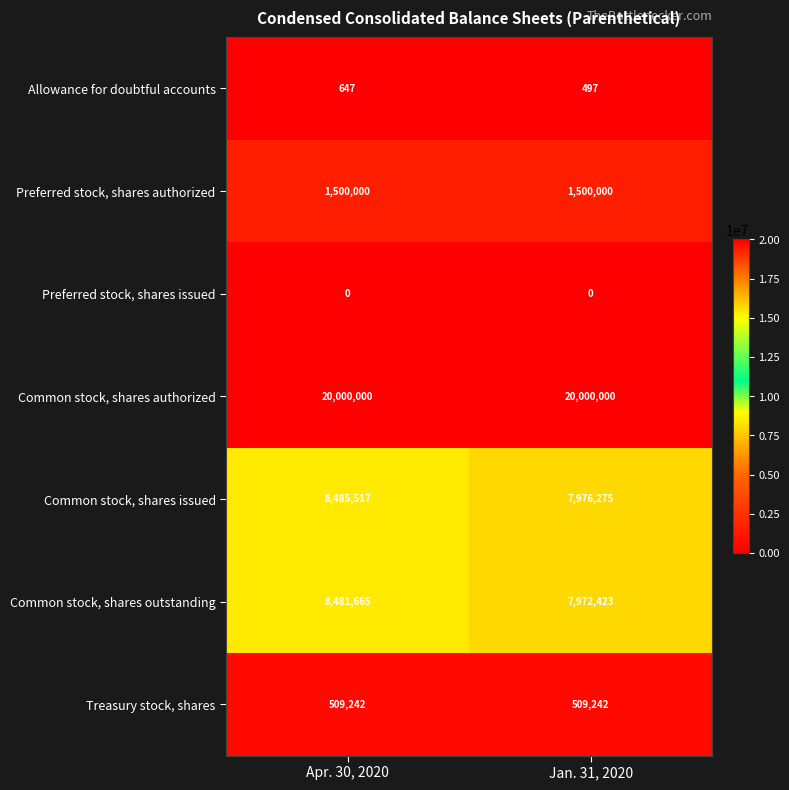

The Preferred stock, shares authorized series shows 1040957 at Apr. 30, 2020. True or false?

False